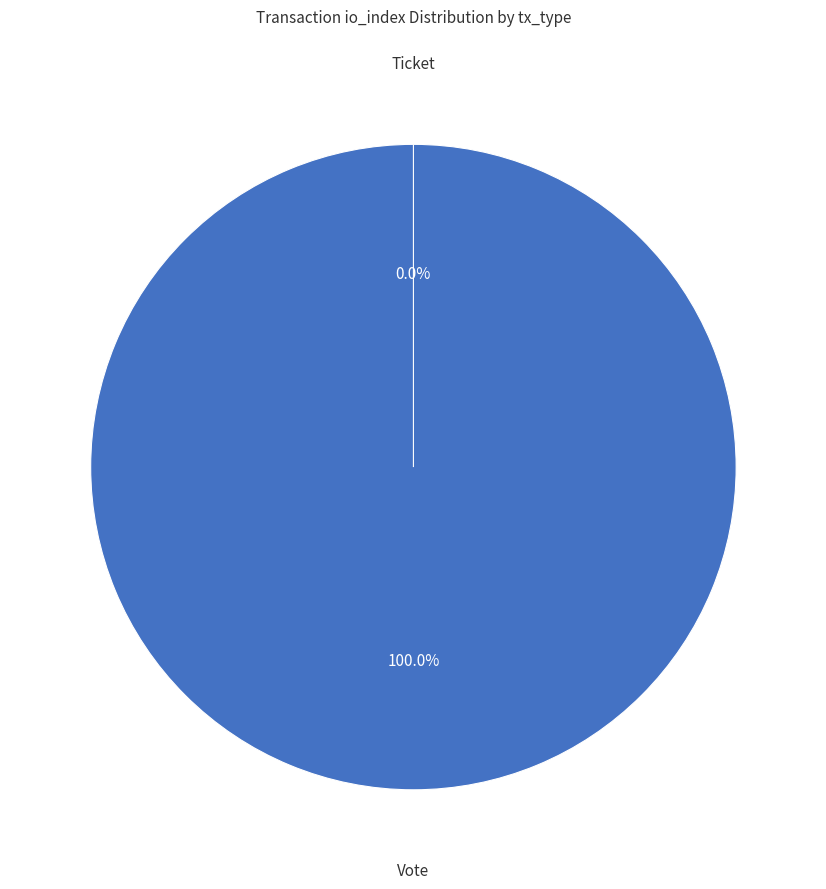

Count the number of slices in the pie.

2